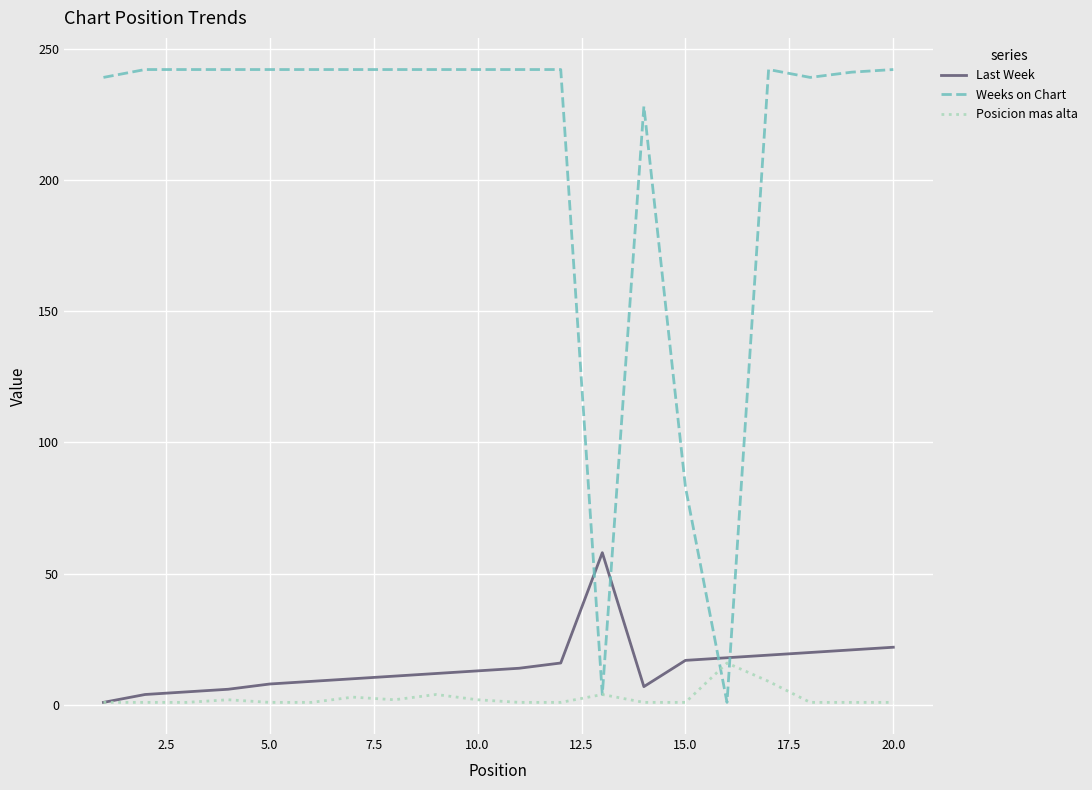

What is the average value of the Last Week series?

15